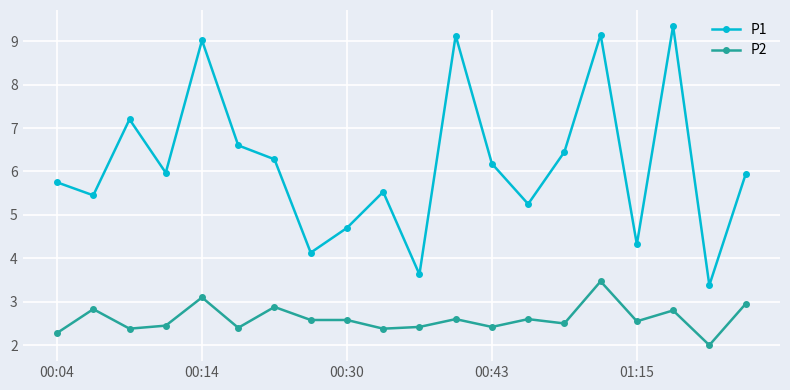

How many values in the P1 series exceed 5?

15